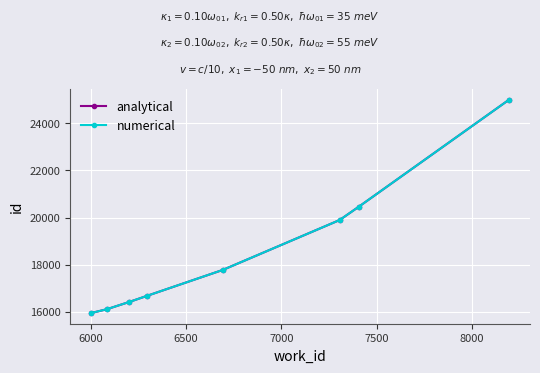

Does the chart have visible grid lines?

Yes